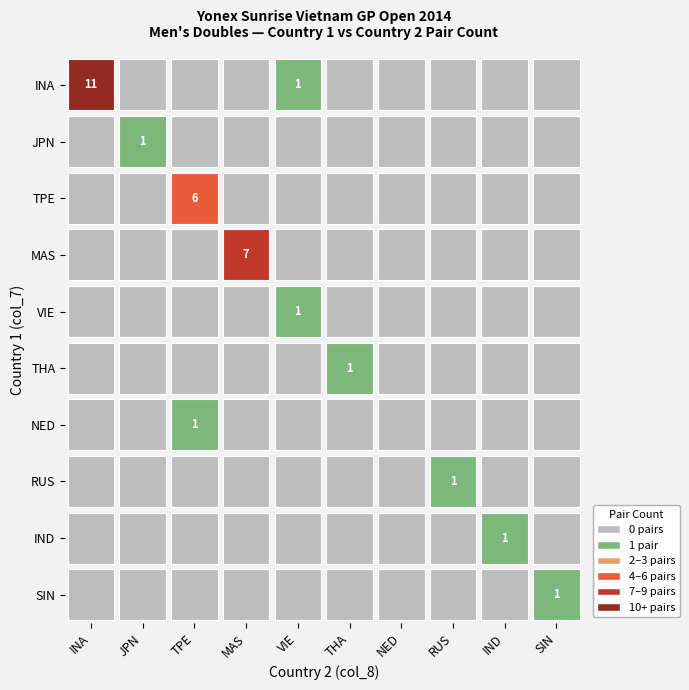

Which series has the widest spread of values?

INA